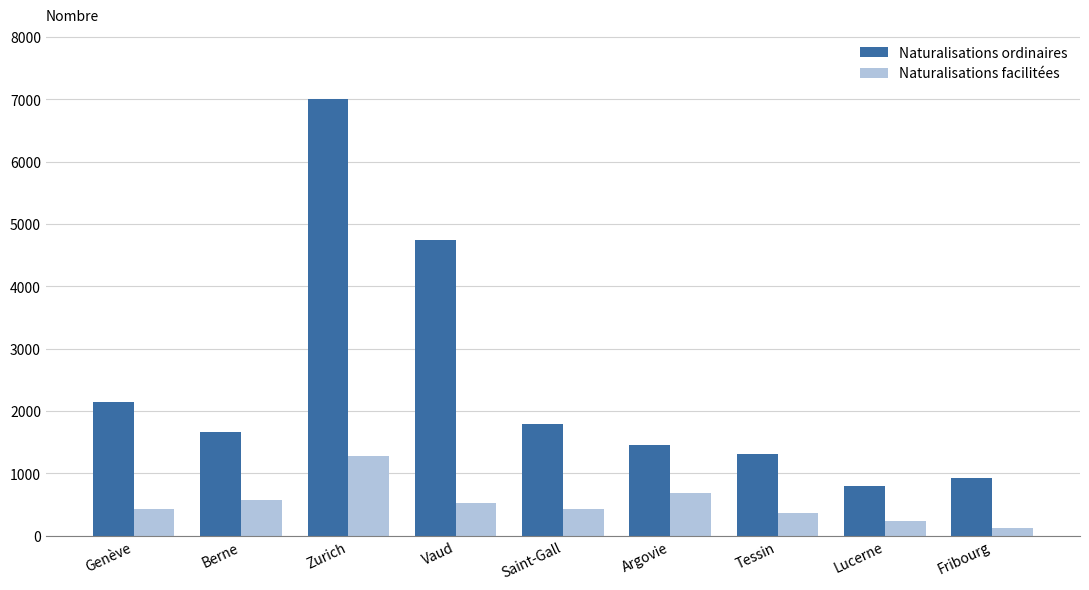

Is it true that Naturalisations ordinaires equals 1454 at Argovie?

True